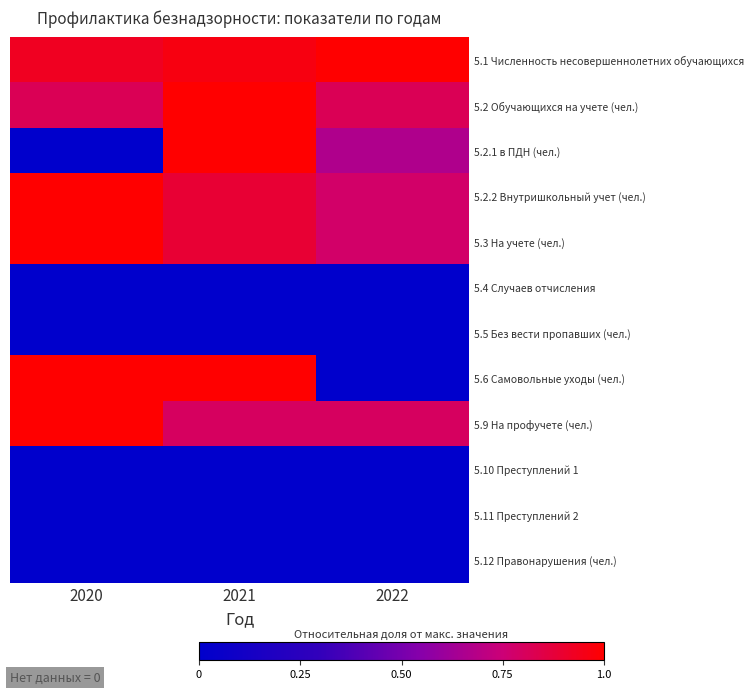

Reading left to right, list all the values displayed in this chart.

5.1 Численность несовершеннолетних обучающихся: 2020=0.9	2021=1.0	2022=1.0
5.2 Обучающихся на учете (чел.): 2020=0.8	2021=1.0	2022=0.8
5.2.1 в ПДН (чел.): 2020=0.0	2021=1.0	2022=0.7
5.2.2 Внутришкольный учет (чел.): 2020=1.0	2021=0.9	2022=0.8
5.3 На учете (чел.): 2020=1.0	2021=0.9	2022=0.8
5.4 Случаев отчисления: 2020=0.0	2021=0.0	2022=0.0
5.5 Без вести пропавших (чел.): 2020=0.0	2021=0.0	2022=0.0
5.6 Самовольные уходы (чел.): 2020=1.0	2021=1.0	2022=0.0
5.9 На профучете (чел.): 2020=1.0	2021=0.8	2022=0.8
5.10 Преступлений 1: 2020=0.0	2021=0.0	2022=0.0
5.11 Преступлений 2: 2020=0.0	2021=0.0	2022=0.0
5.12 Правонарушения (чел.): 2020=0.0	2021=0.0	2022=0.0